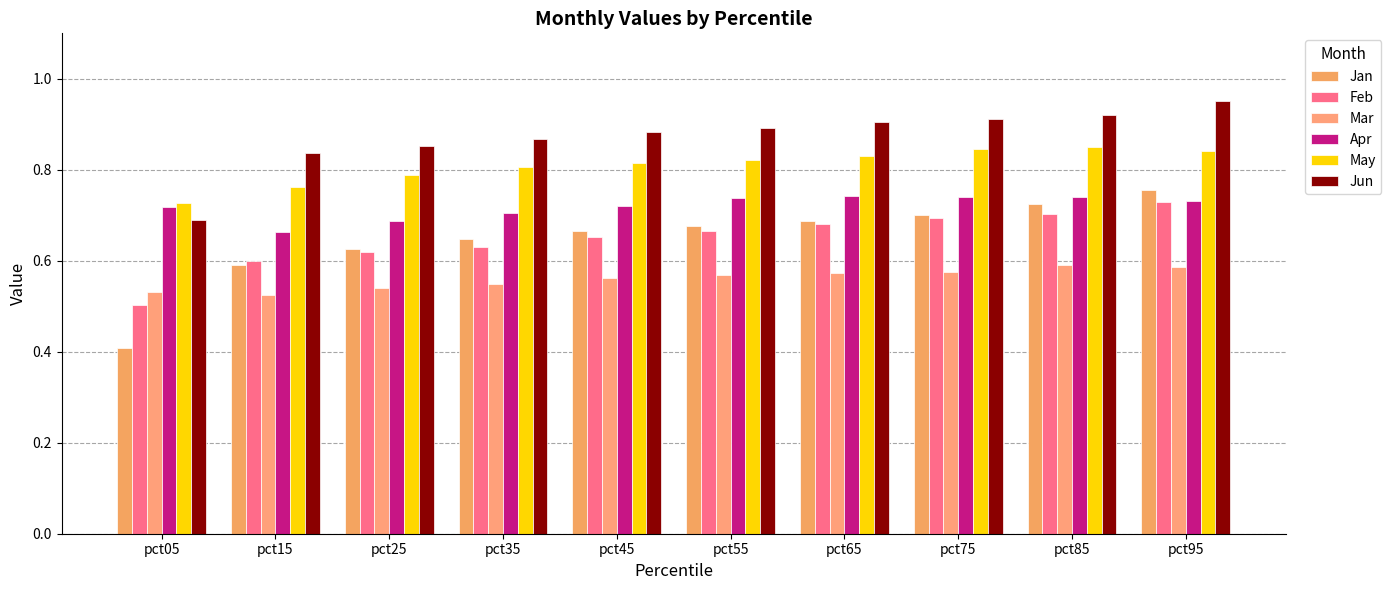

How many bars are there in each group?

6